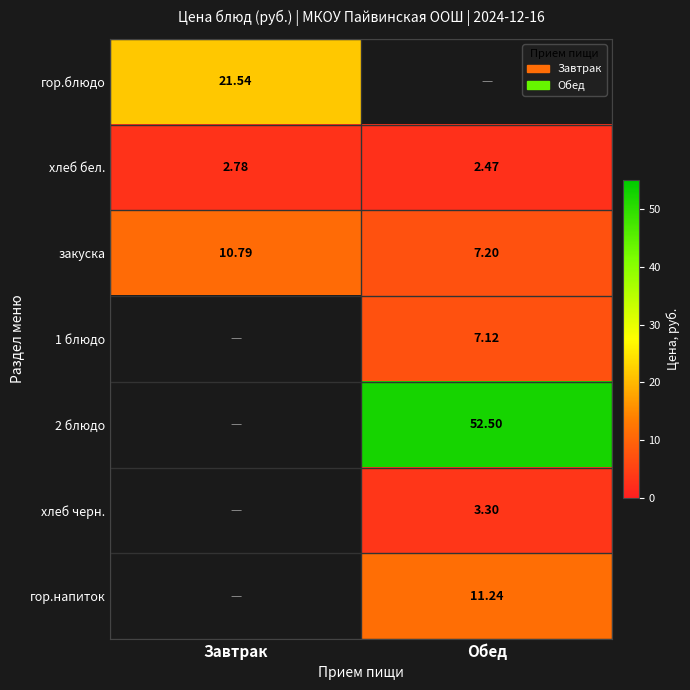

At which label does хлеб бел. reach its minimum?

Обед